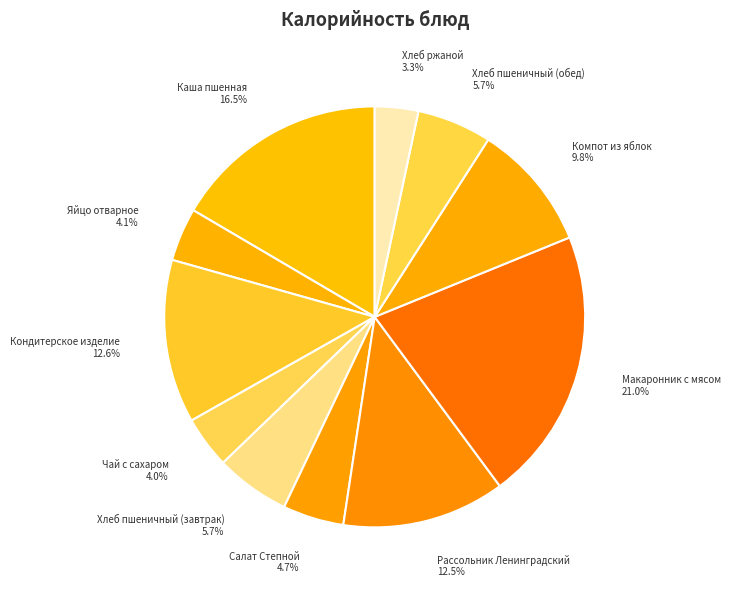

Which has a higher value, Хлеб ржаной or Хлеб пшеничный (обед)?

Хлеб пшеничный (обед)